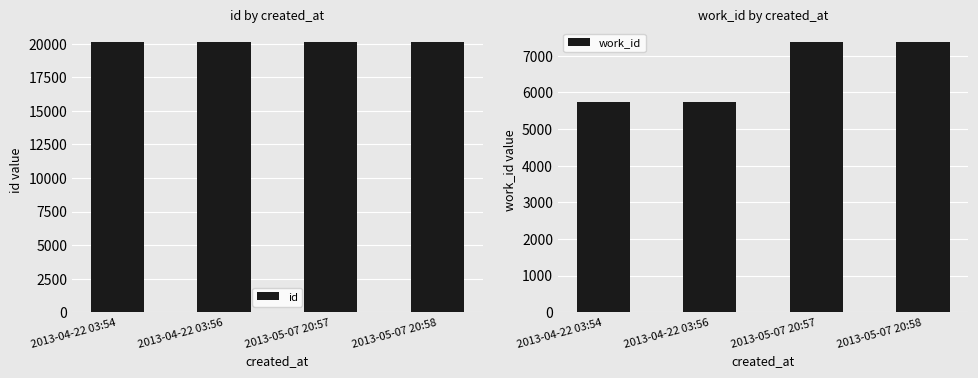

What is the sum of all id values?

80546